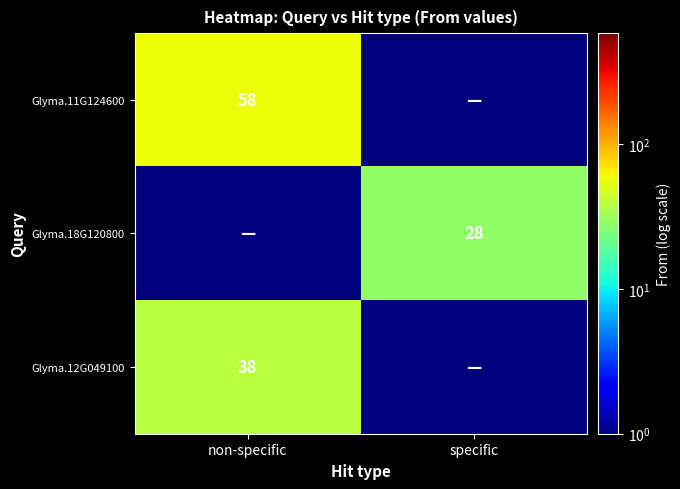

What is the total value across all series at specific?

28.2